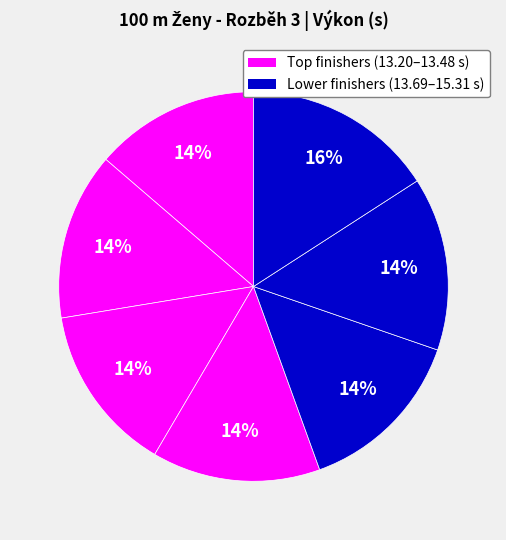

How many slices are in this pie chart?

7